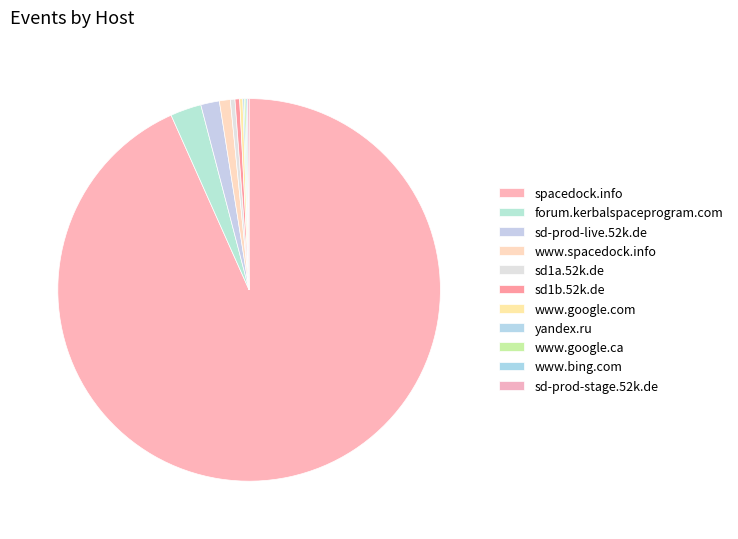

Does spacedock.info represent more than half of the total?

Yes